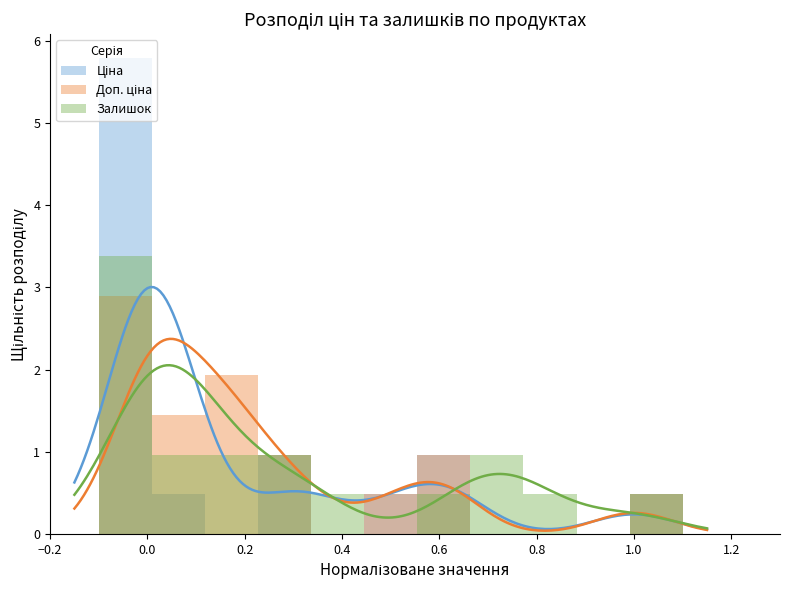

What is the label of the 10th bar from the left?

9